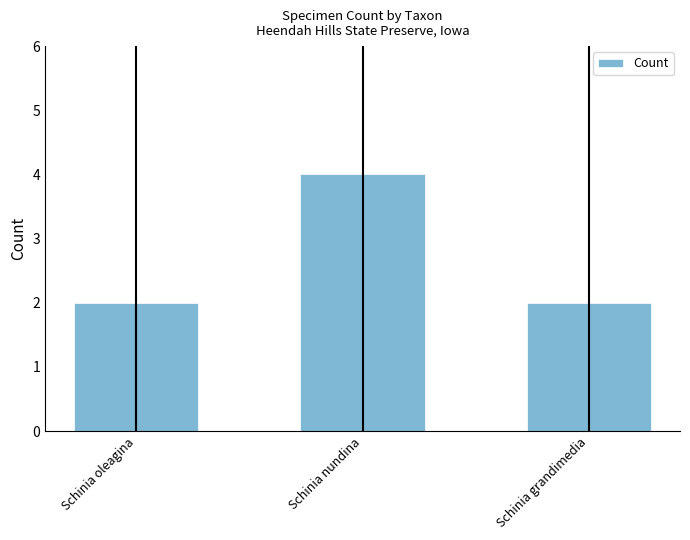

What is the smallest value displayed?

2